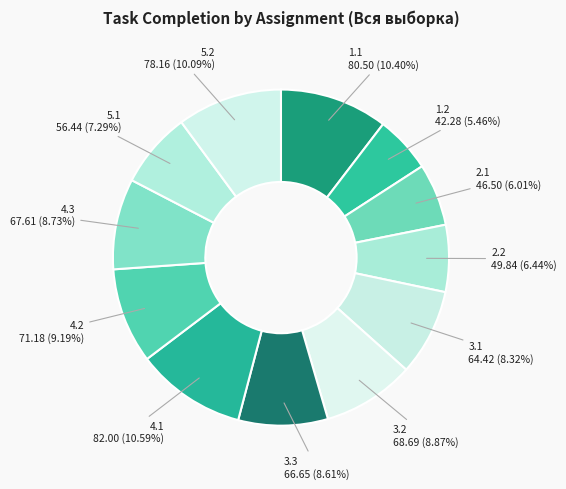

To the nearest percent, what is the average slice percentage?

8%